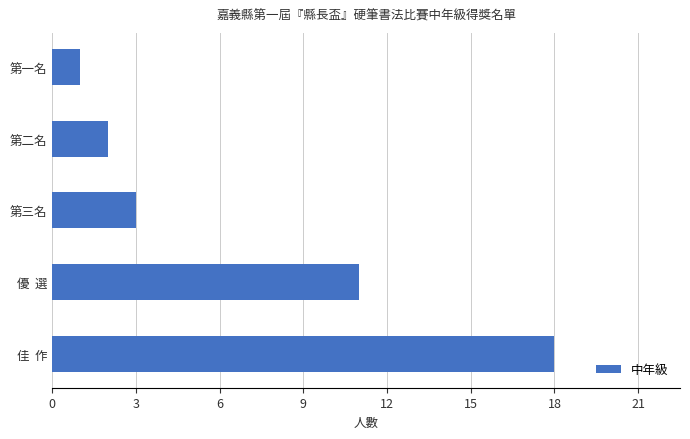

What is the sum of all values?

35